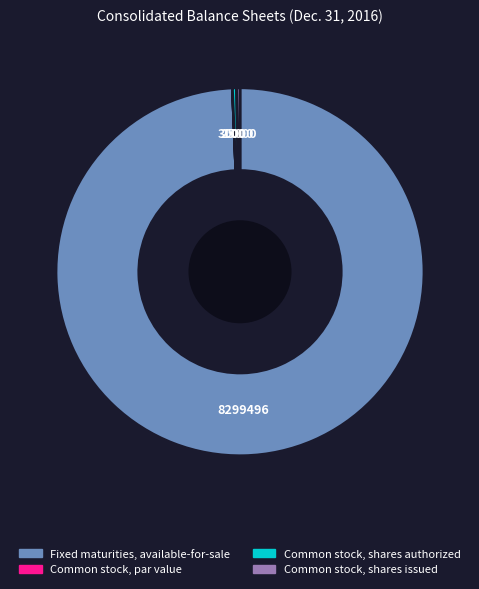

Which slice is the largest?

Fixed maturities, available-for-sale